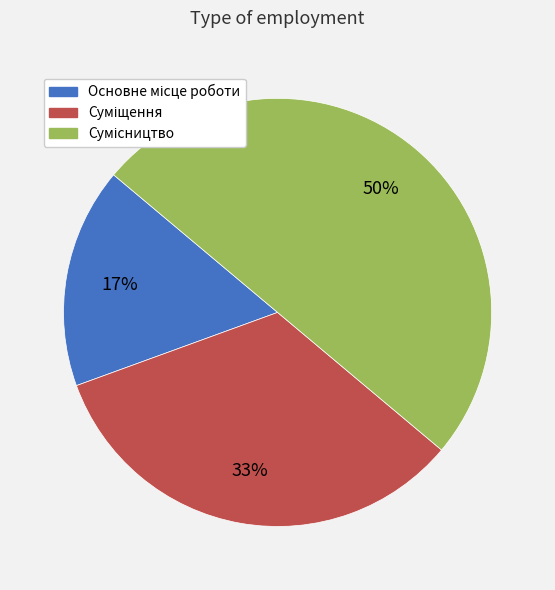

Count the number of slices in the pie.

3